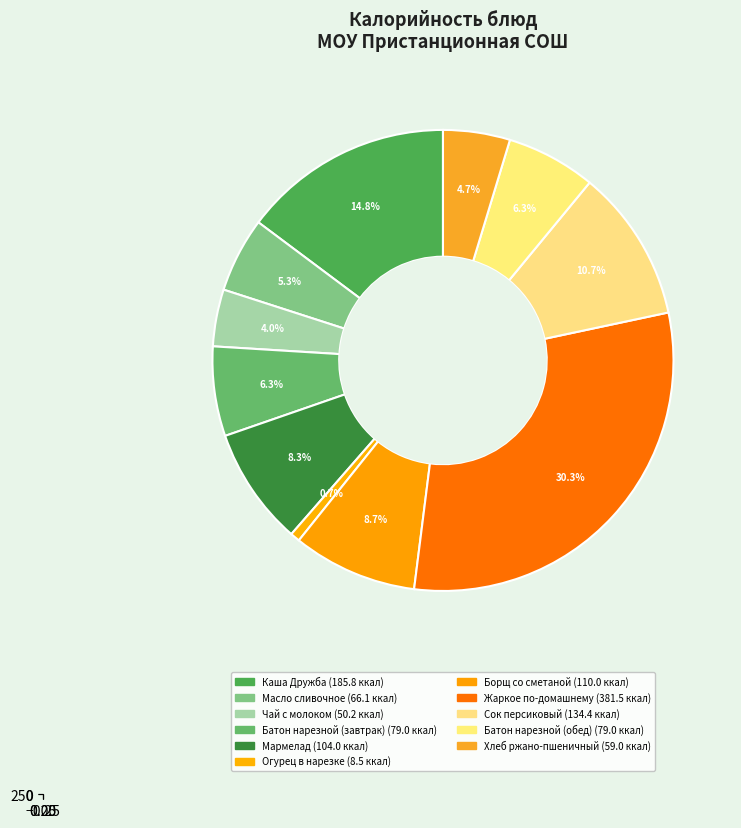

To the nearest percent, what is the average slice percentage?

9%